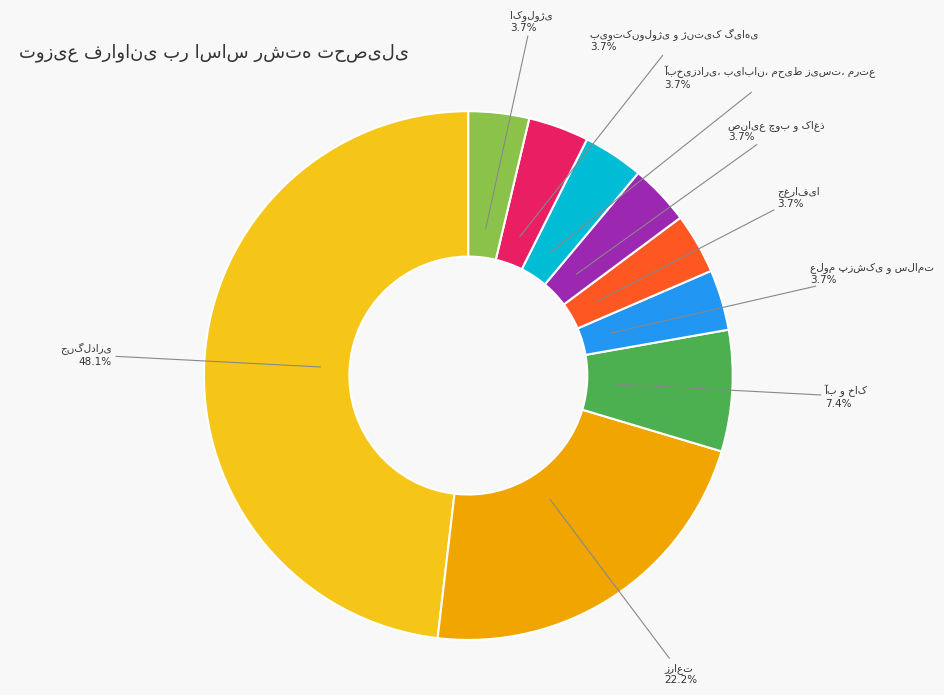

Is there any slice that represents more than half of the pie?

No